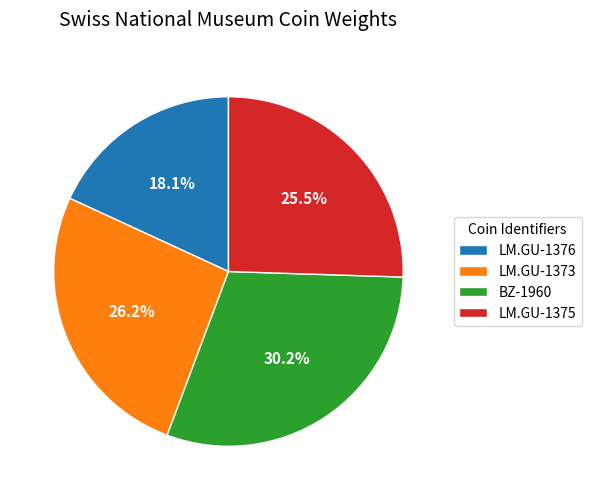

To the nearest percent, what portion does BZ-1960 represent?

30%